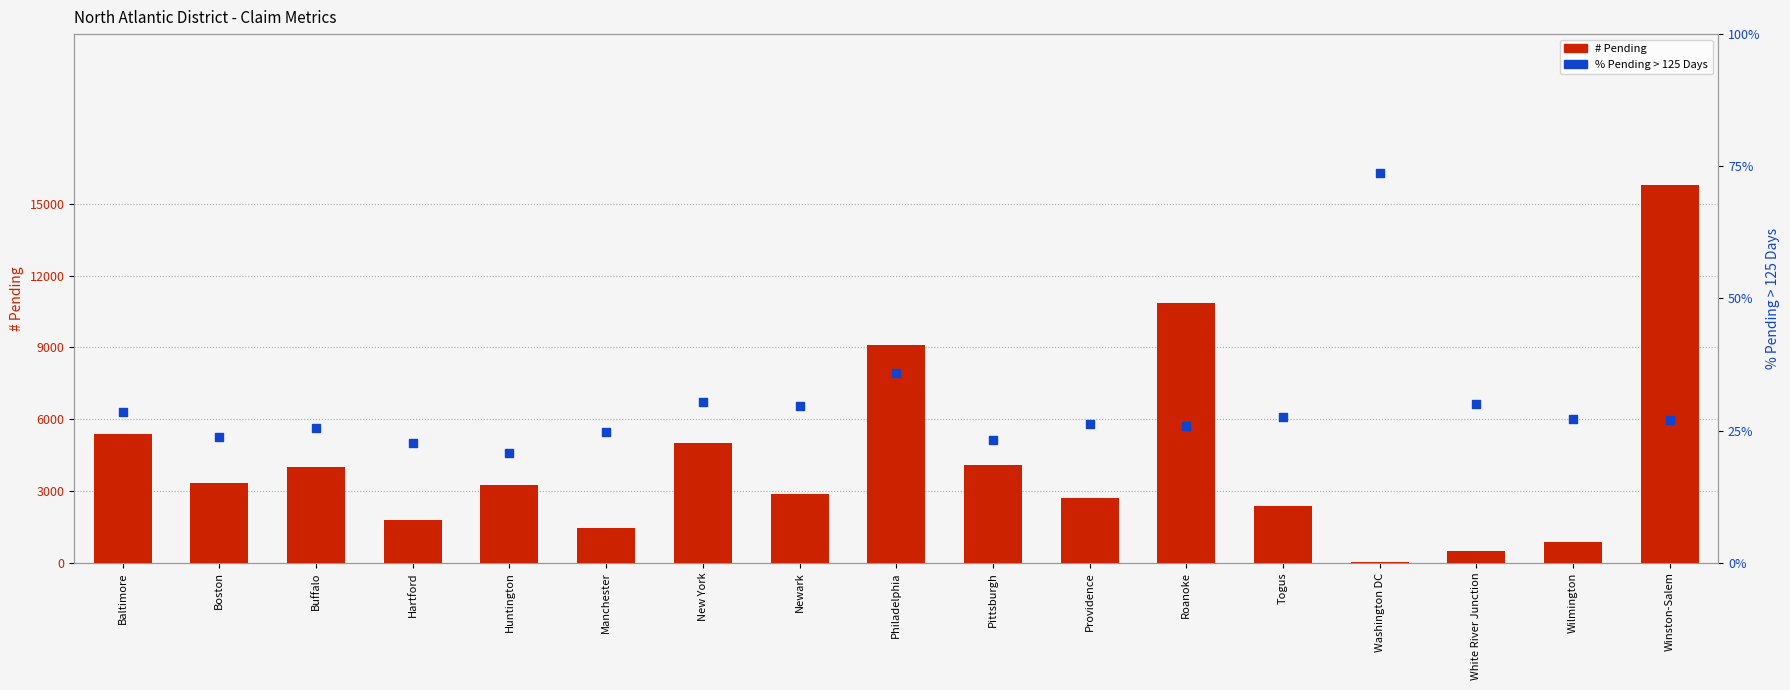

At how many categories does at least one series exceed 133?

16